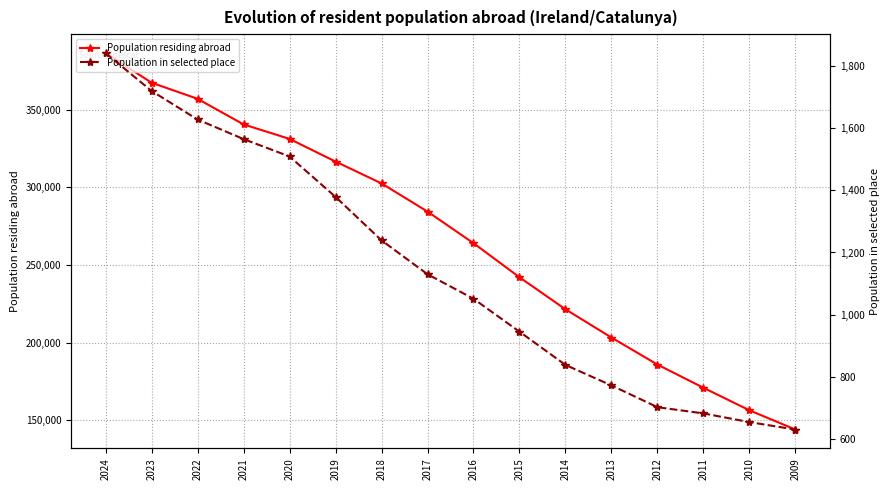

Reading right to left, transcribe all the data shown in this chart.

Population residing abroad: 144002	156400	170909	185848	203250	221444	242070	264034	284374	302525	316599	331189	340514	357011	367367	386486
Population in selected place: 630	654	682	702	772	838	945	1051	1130	1239	1379	1509	1565	1628	1720	1842